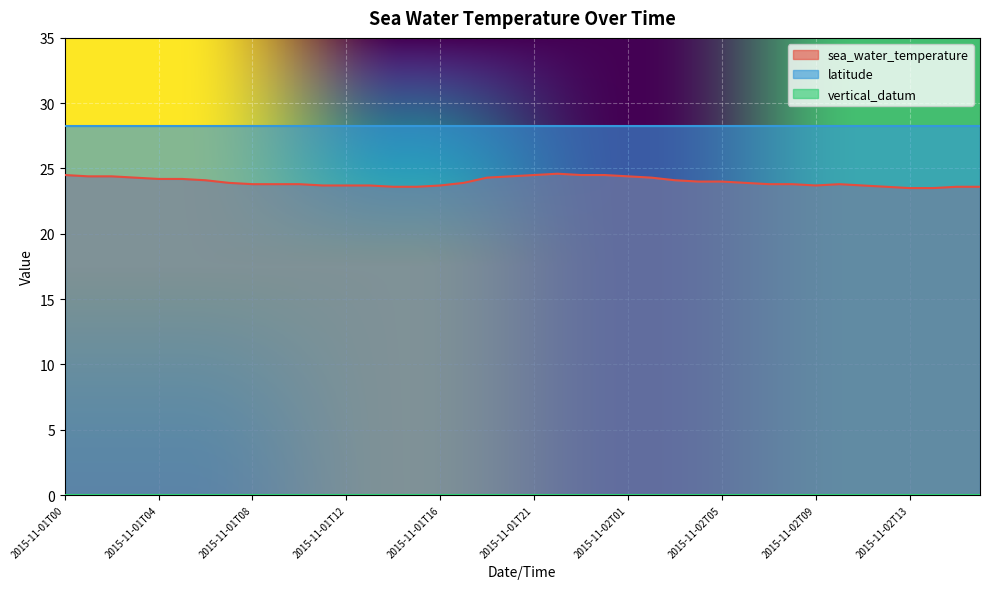

True or false: vertical_datum has more than 2 points higher than both neighbors.

False